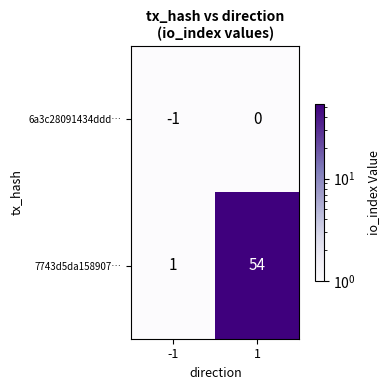

What is the average value of the 7743d5da158907… series?

28